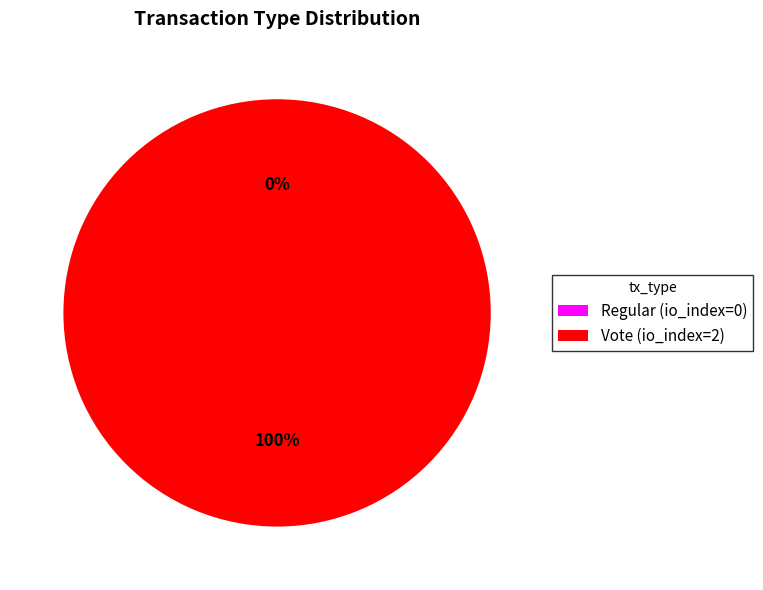

Combined, what portion of the pie is Regular and Vote?

100.0%